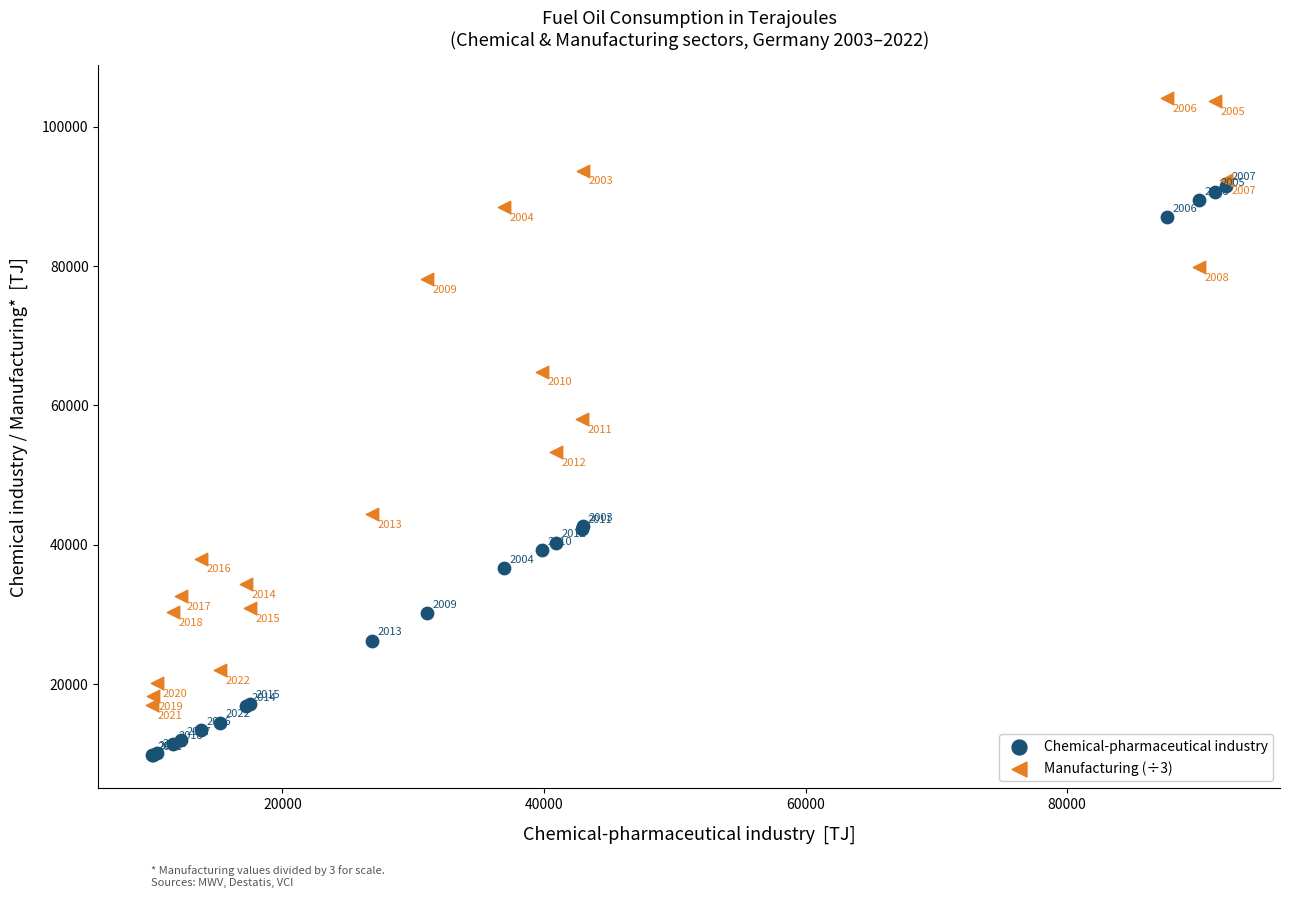

In the Chemical-pharmaceutical industry series, what Y value is closest to 50658?

42694.7